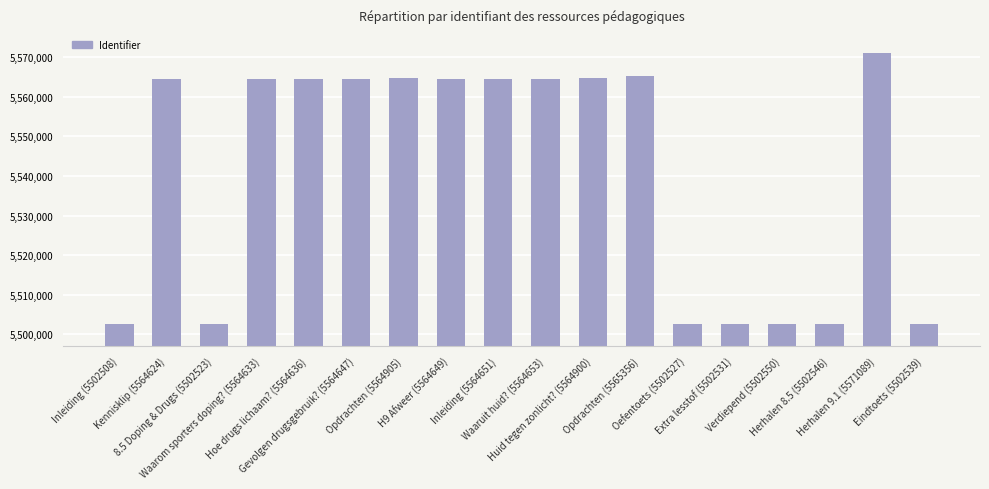

What is the smallest value displayed?

5502508